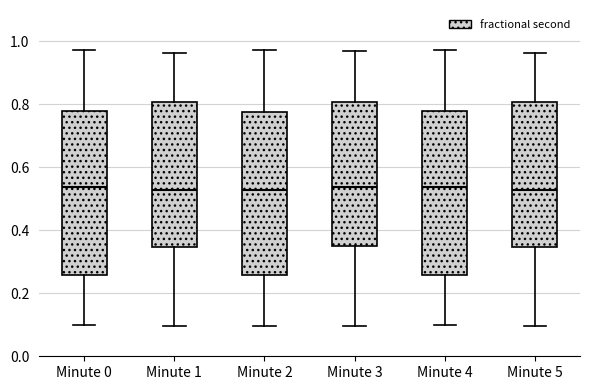

Reading left to right, read every box against the y-axis: the position of its median line, the range the box covers, and the ends of its whiskers. The values are not printed on the chart, so give them approximately, as read against the axis.

Minute 0: median 0.54, box 0.26 to 0.78, whiskers 0.10 to 0.98
Minute 1: median 0.52, box 0.34 to 0.80, whiskers 0.10 to 0.96
Minute 2: median 0.52, box 0.26 to 0.78, whiskers 0.10 to 0.98
Minute 3: median 0.54, box 0.34 to 0.80, whiskers 0.10 to 0.96
Minute 4: median 0.54, box 0.26 to 0.78, whiskers 0.10 to 0.98
Minute 5: median 0.52, box 0.34 to 0.80, whiskers 0.10 to 0.96